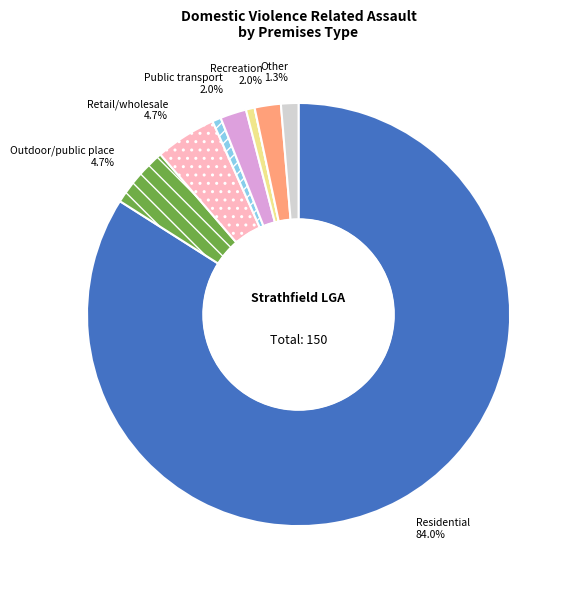

Is there any slice that represents more than half of the pie?

Yes